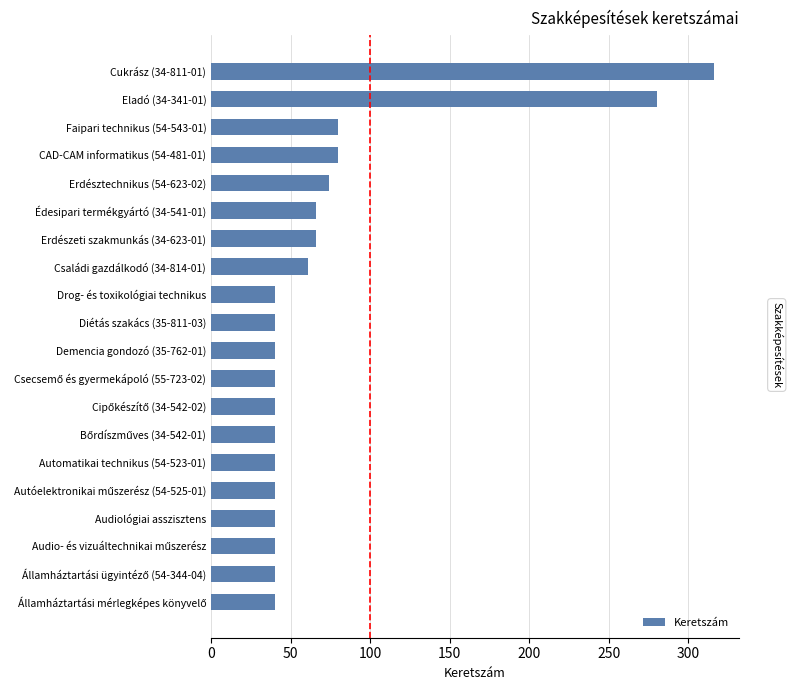

Which category has the highest value across all series?

Cukrász (34-811-01)